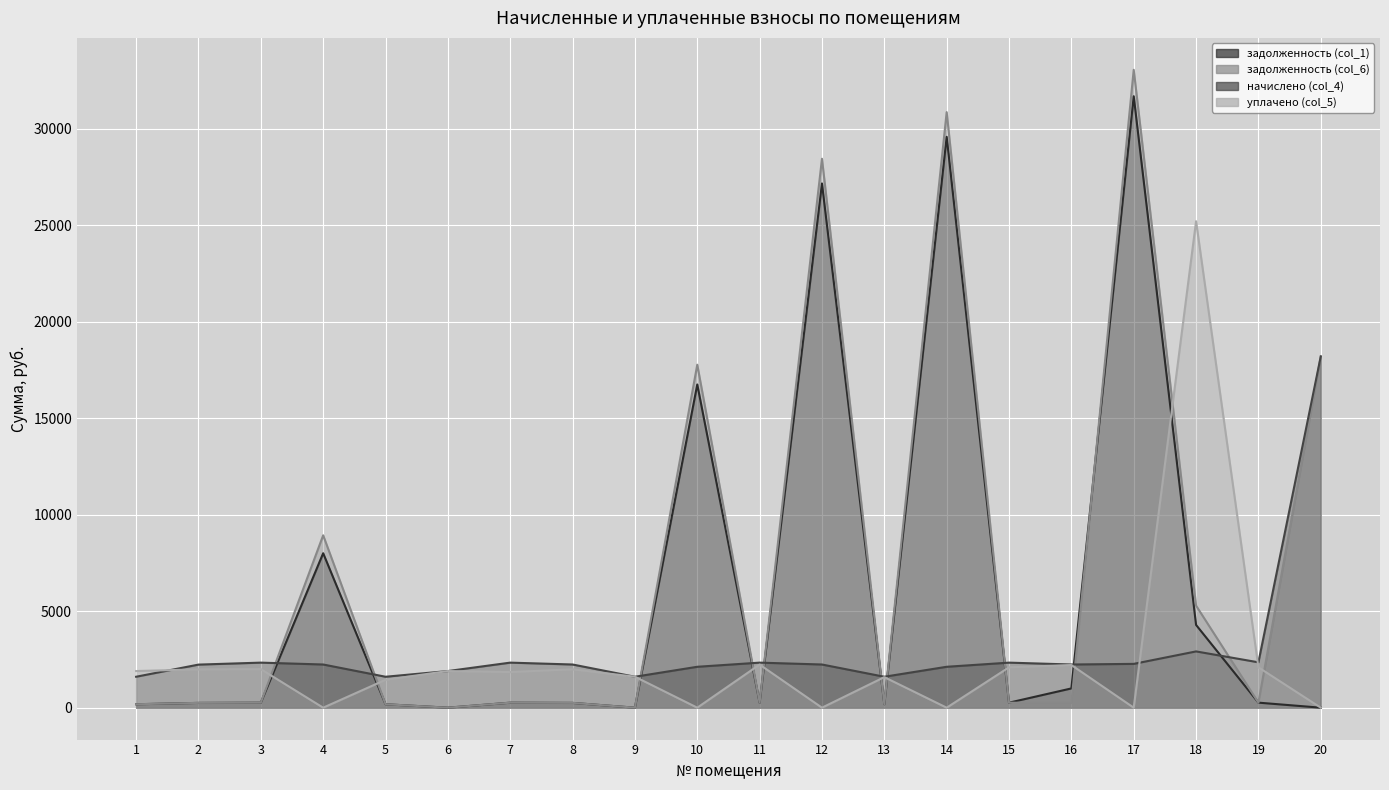

What are all the series names shown in the legend?

задолженность (col_1), задолженность (col_6), начислено (col_4), уплачено (col_5)